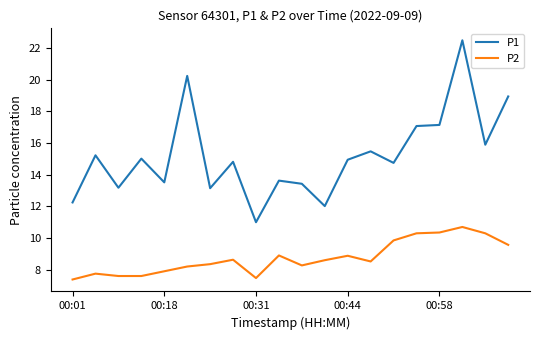

Which series has the widest spread of values?

P1